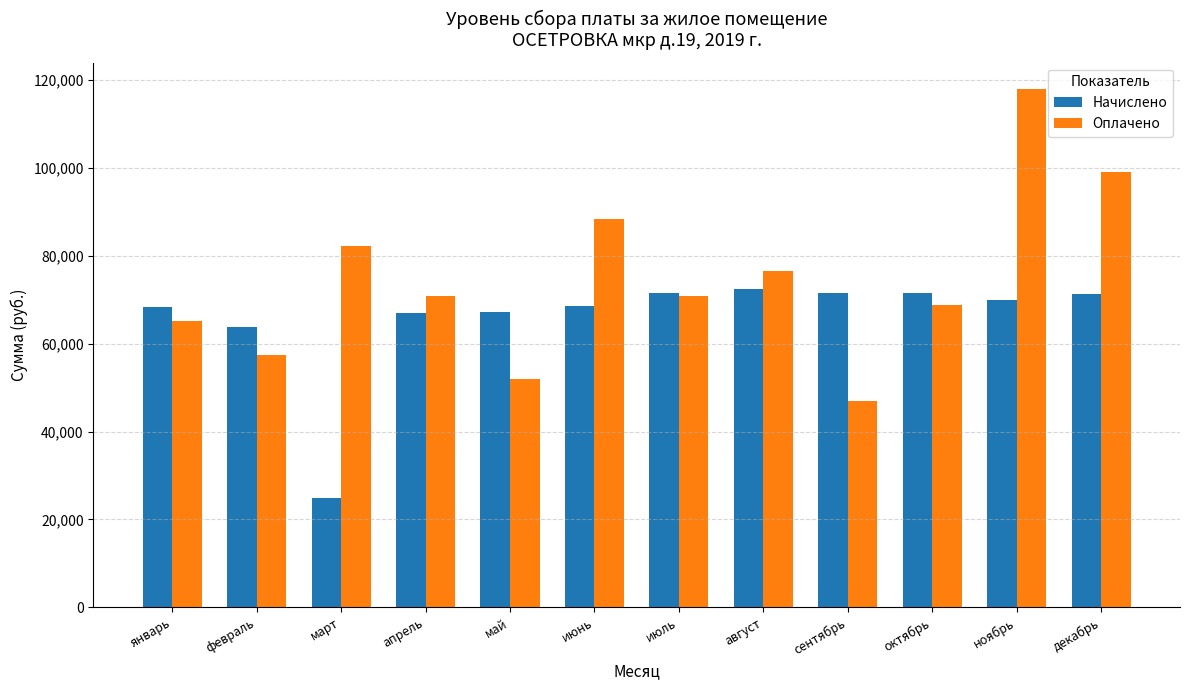

What is the spread (max minus min) of values at май?

15144.3